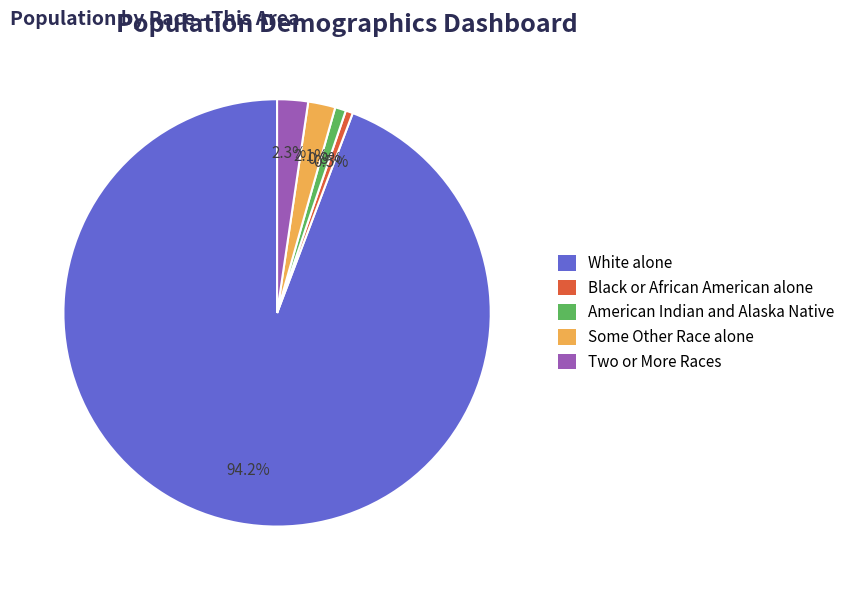

To the nearest percent, what portion does White alone represent?

94%